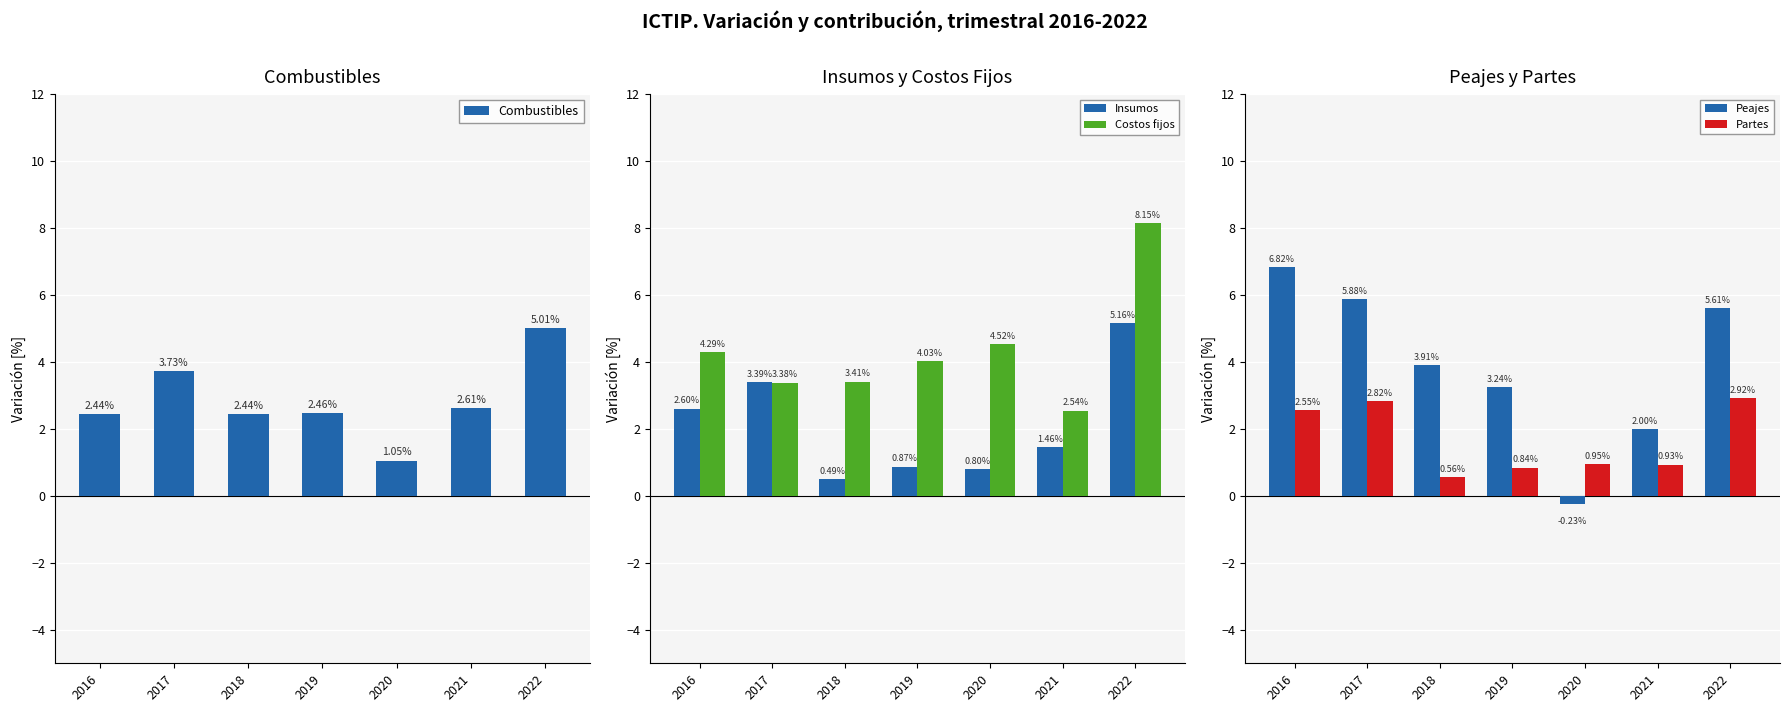

Rank the series at 2016 from lowest to highest value.

Combustibles, Partes, Insumos, Costos fijos, Peajes